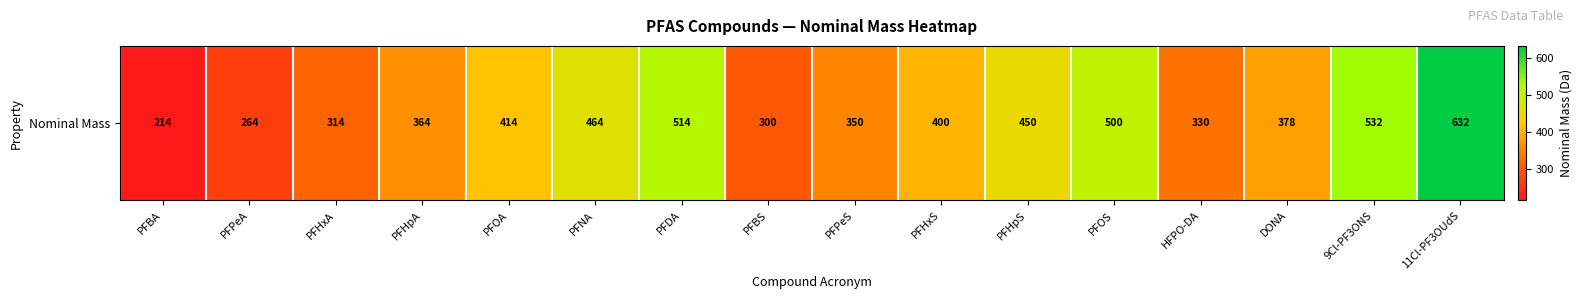

True or false: the data shows 208 at HFPO-DA.

False